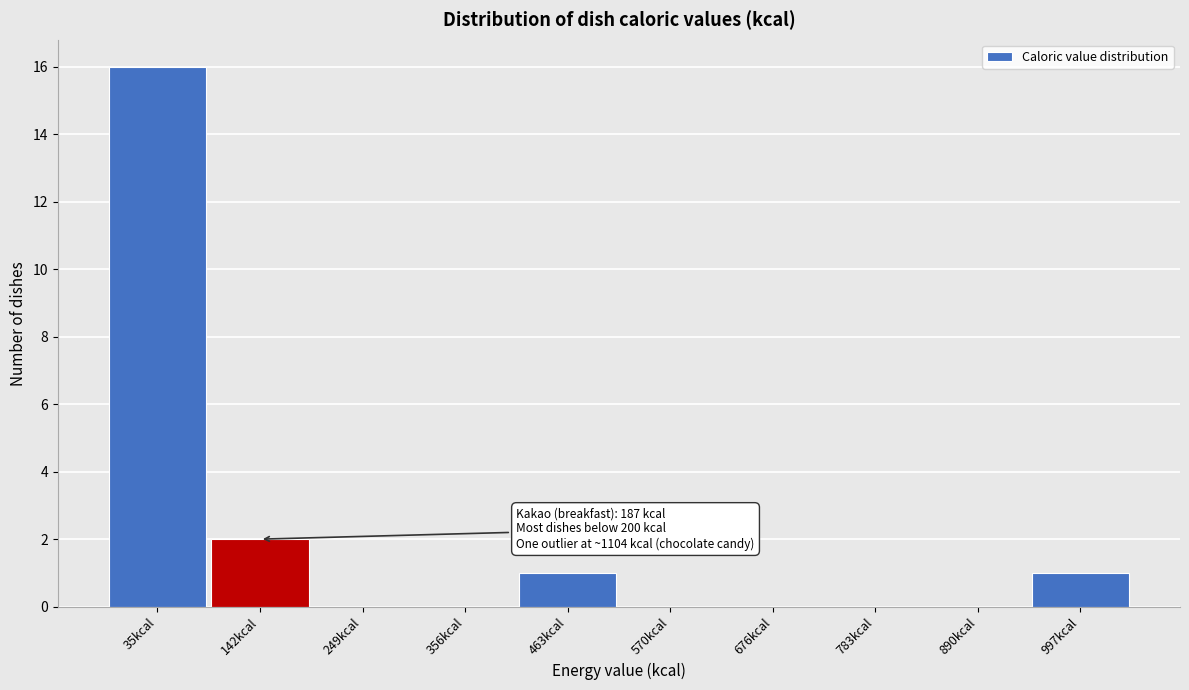

Reading left to right, list all the values displayed in this chart.

35kcal=16	142kcal=2	249kcal=0	356kcal=0	463kcal=1	570kcal=0	676kcal=0	783kcal=0	890kcal=0	997kcal=1